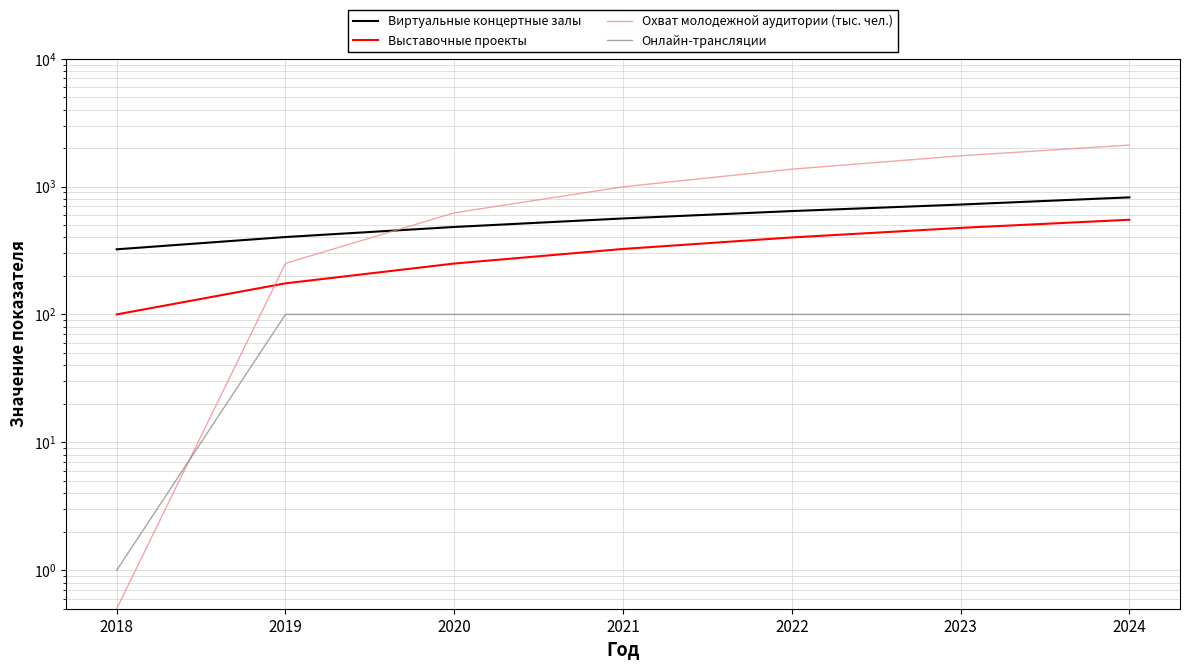

At 2022, list the series in order from largest to smallest.

Охват молодежной аудитории (тыс. чел.), Виртуальные концертные залы, Выставочные проекты, Онлайн-трансляции